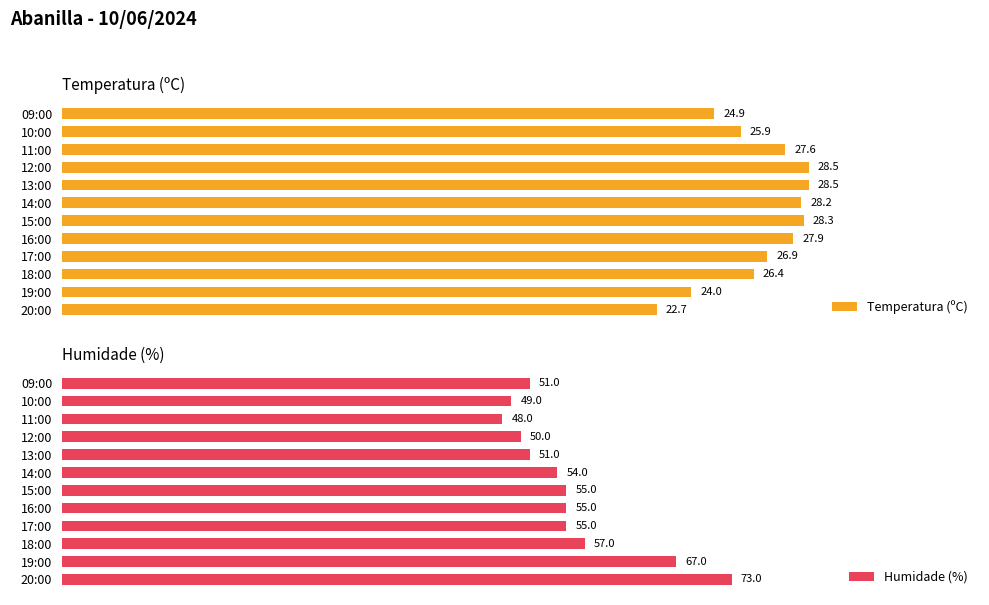

How many groups of bars are there?

12